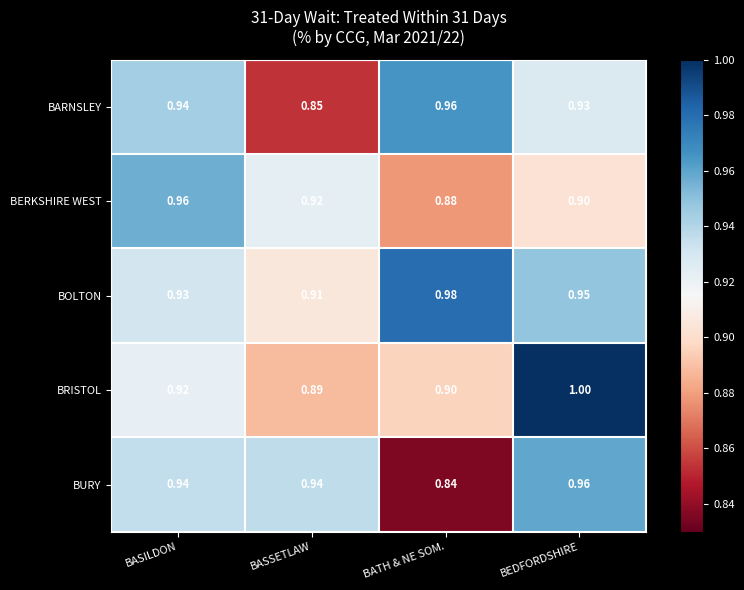

How many categories are shown in the chart?

4